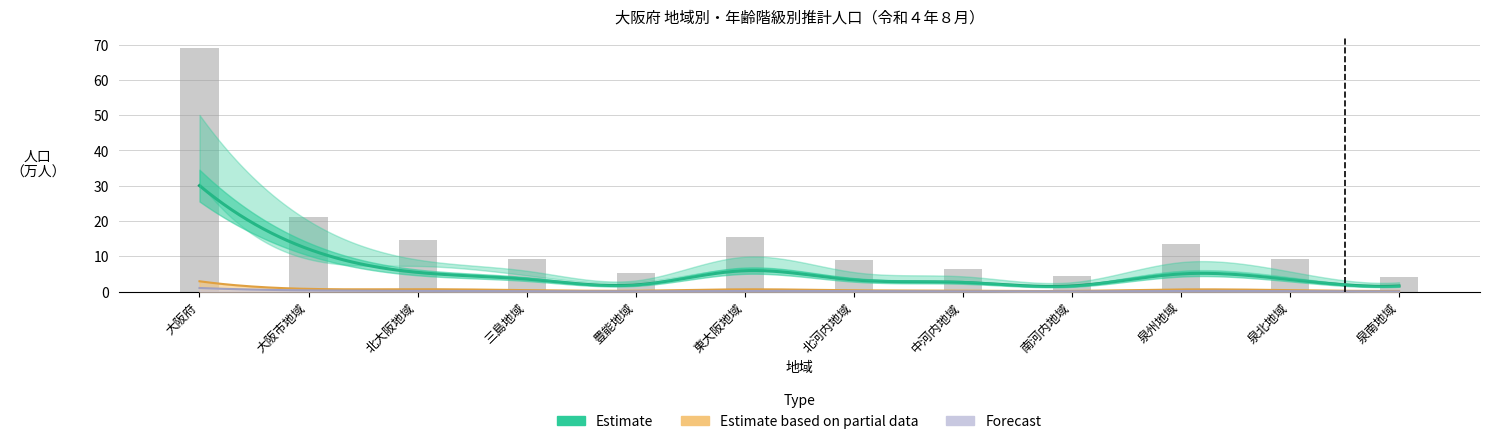

Rank the categories by value from lowest to highest.

泉南地域, 南河内地域, 豊能地域, 中河内地域, 北河内地域, 泉北地域, 三島地域, 泉州地域, 北大阪地域, 東大阪地域, 大阪市地域, 大阪府